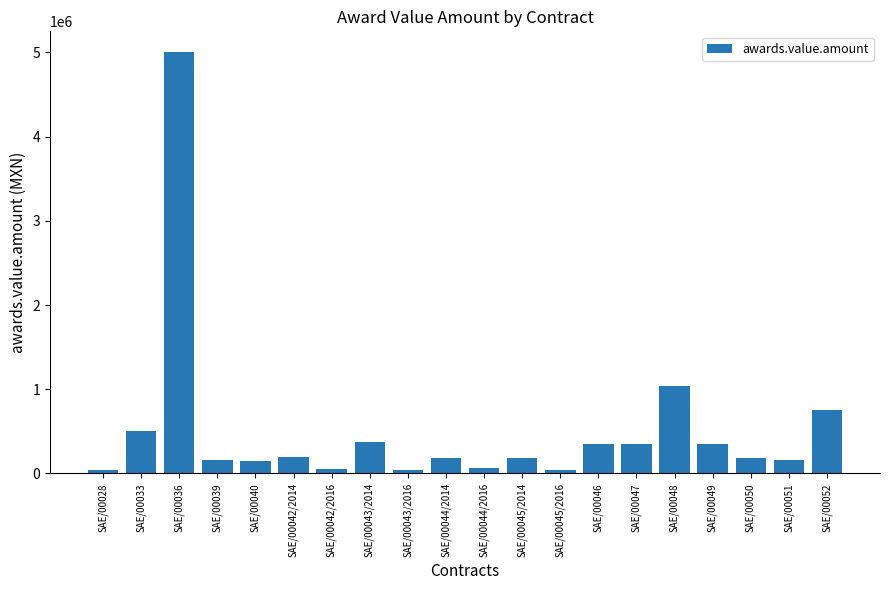

What is the ratio of the value at SAE/00045/2014 to the value at SAE/00050?

1.0